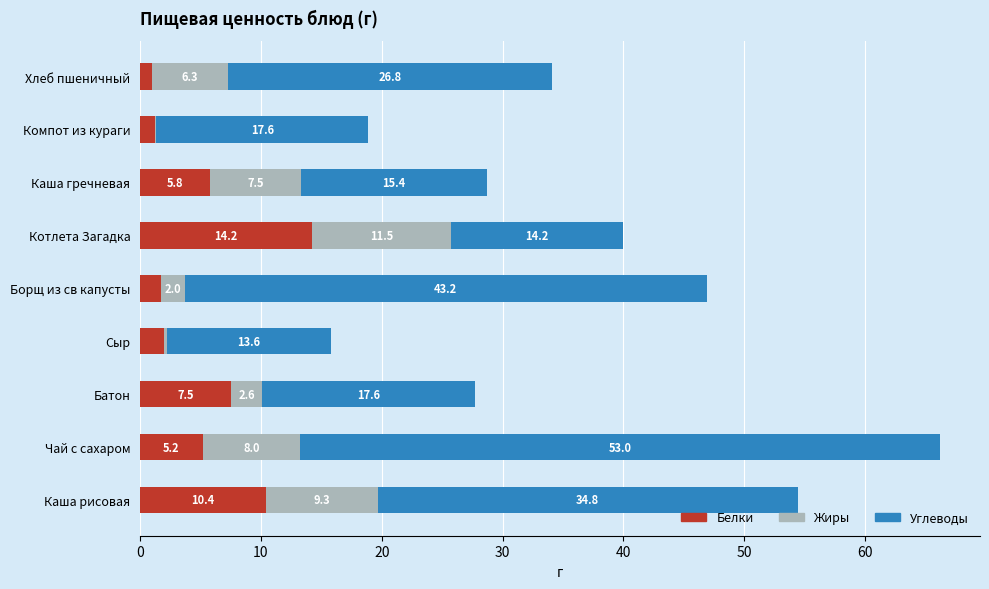

What is the highest value of the Белки series?

14.2